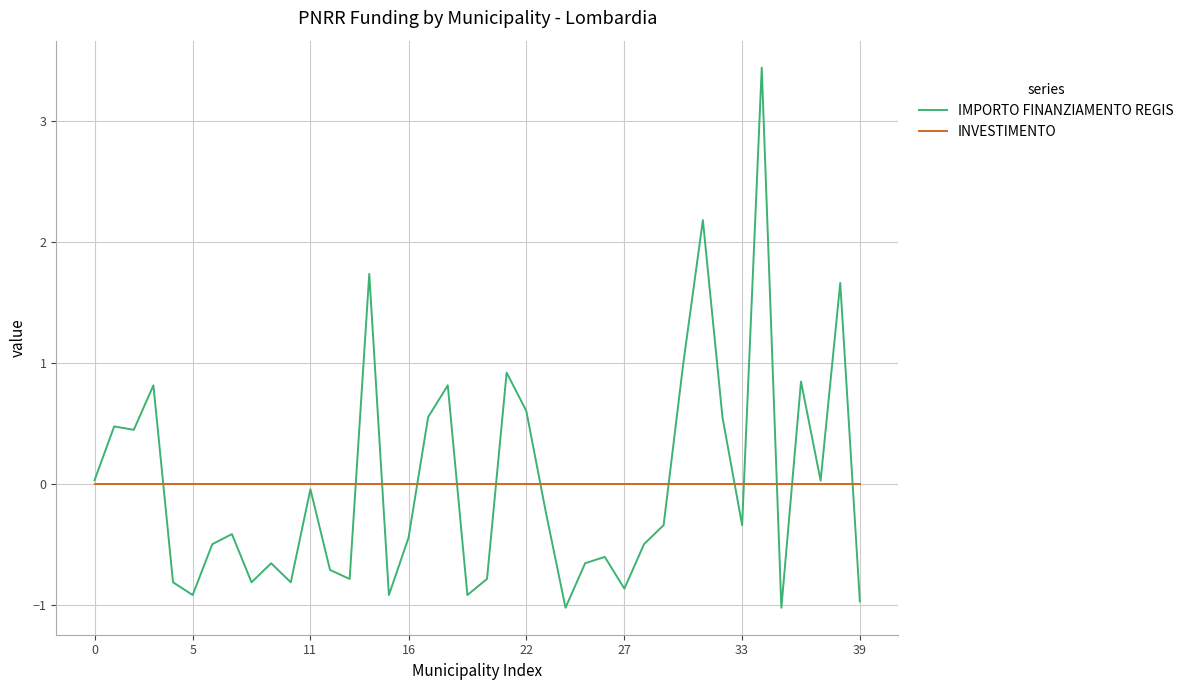

Which series has the largest range (max minus min)?

IMPORTO FINANZIAMENTO REGIS